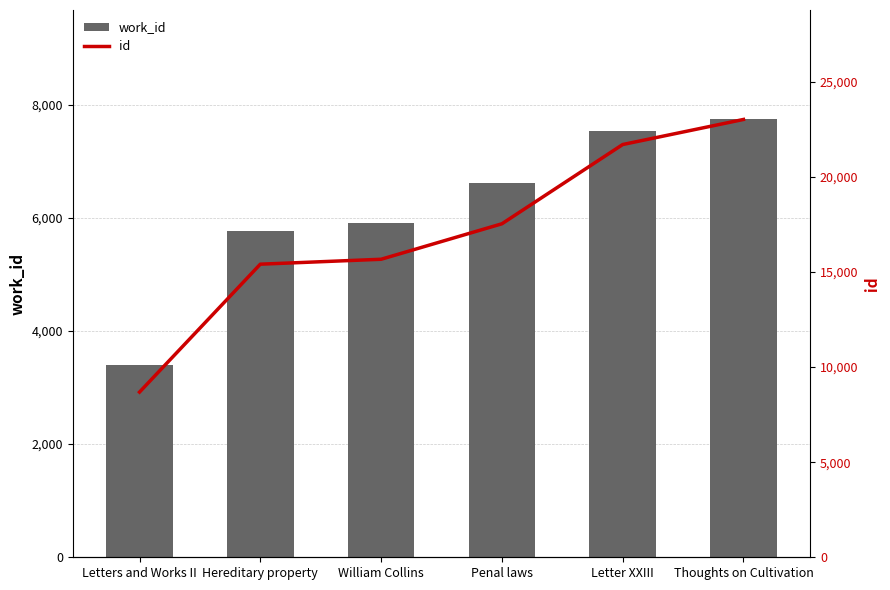

Does the chart contain any negative values?

No